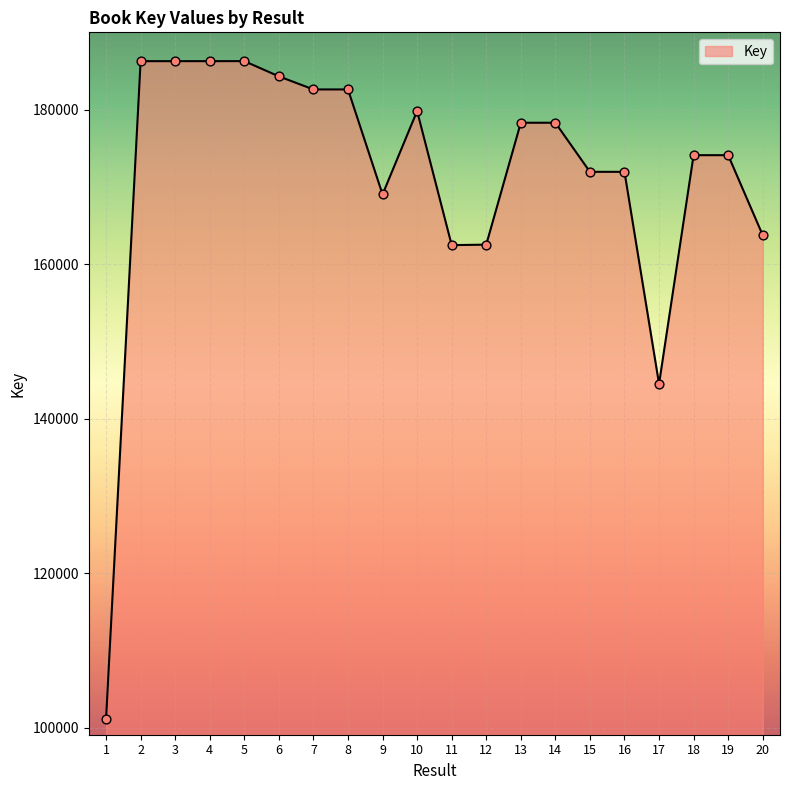

Between 17 and 12, which is larger?

12